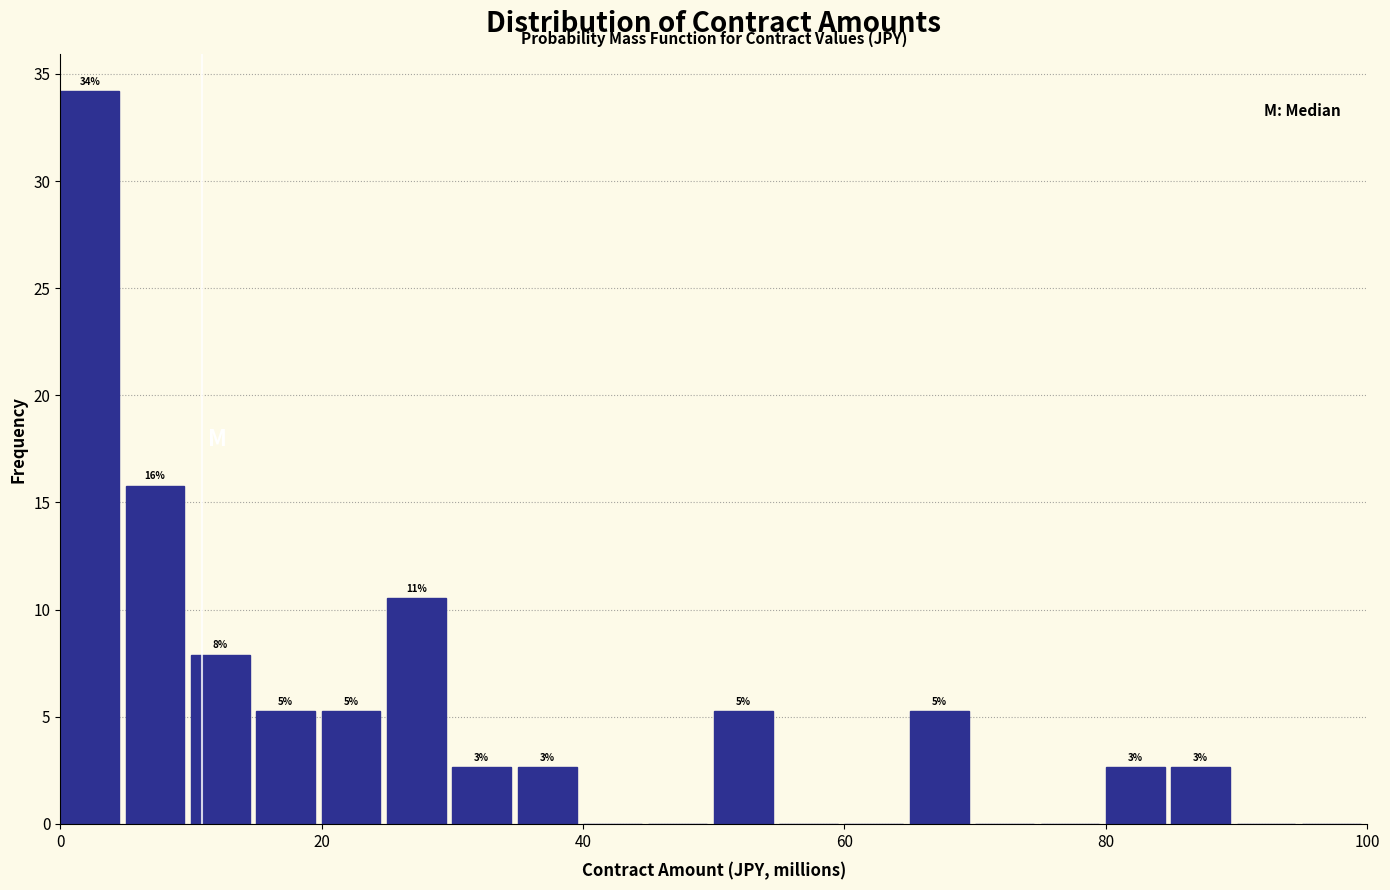

Read against the x-axis, roughly where is the centre of the tallest bar?

2